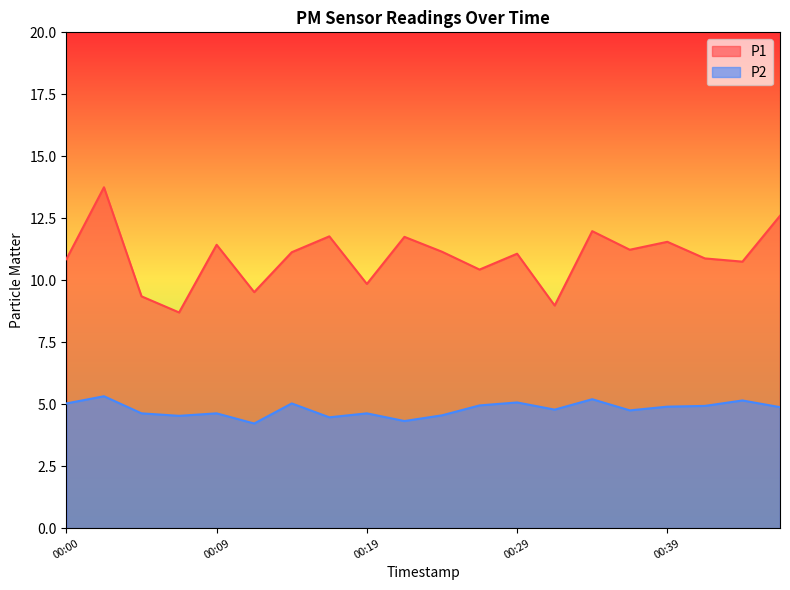

True or false: P2 and P1 cross at least once.

False